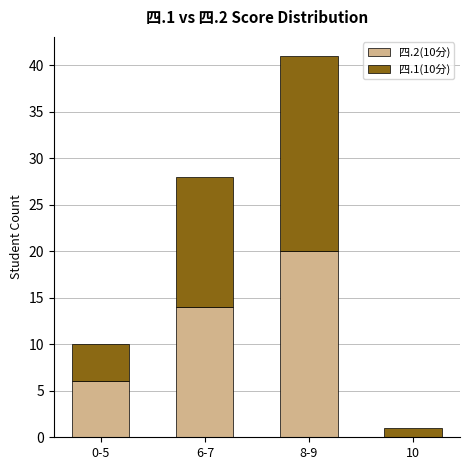

Which category has the highest value in the 四.2(10分) series?

8-9